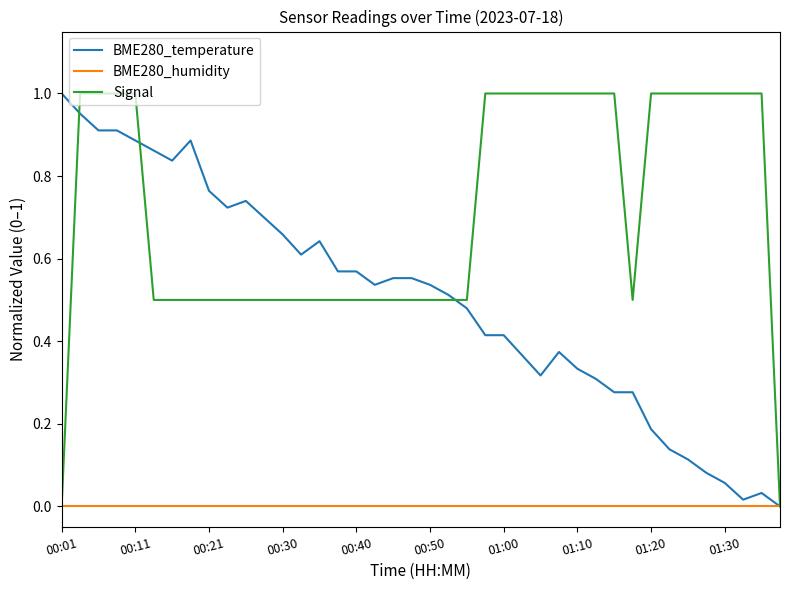

Which series has the largest total across all categories?

Signal